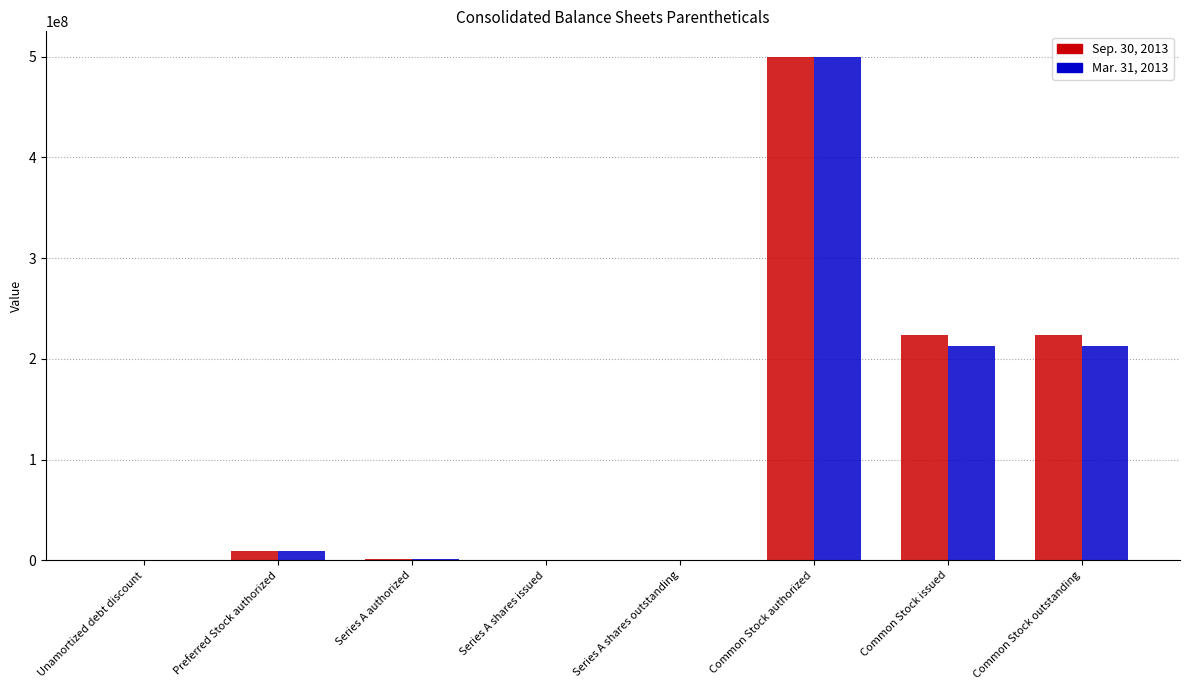

What is the greatest value displayed?

500000000